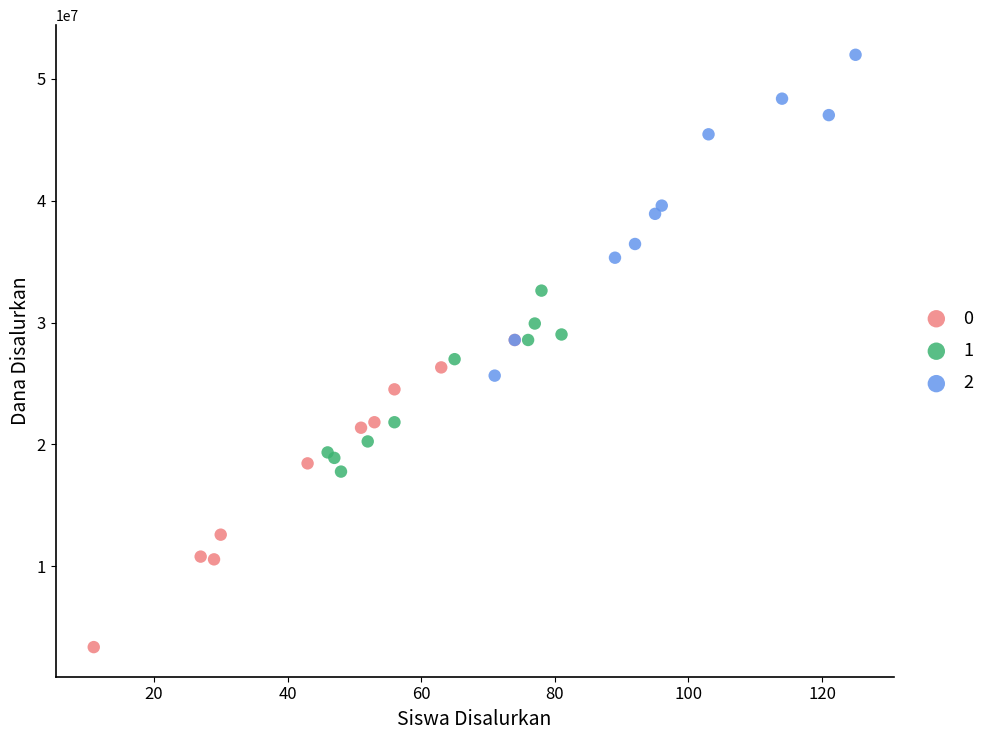

What are all the series names shown in the legend?

0, 1, 2